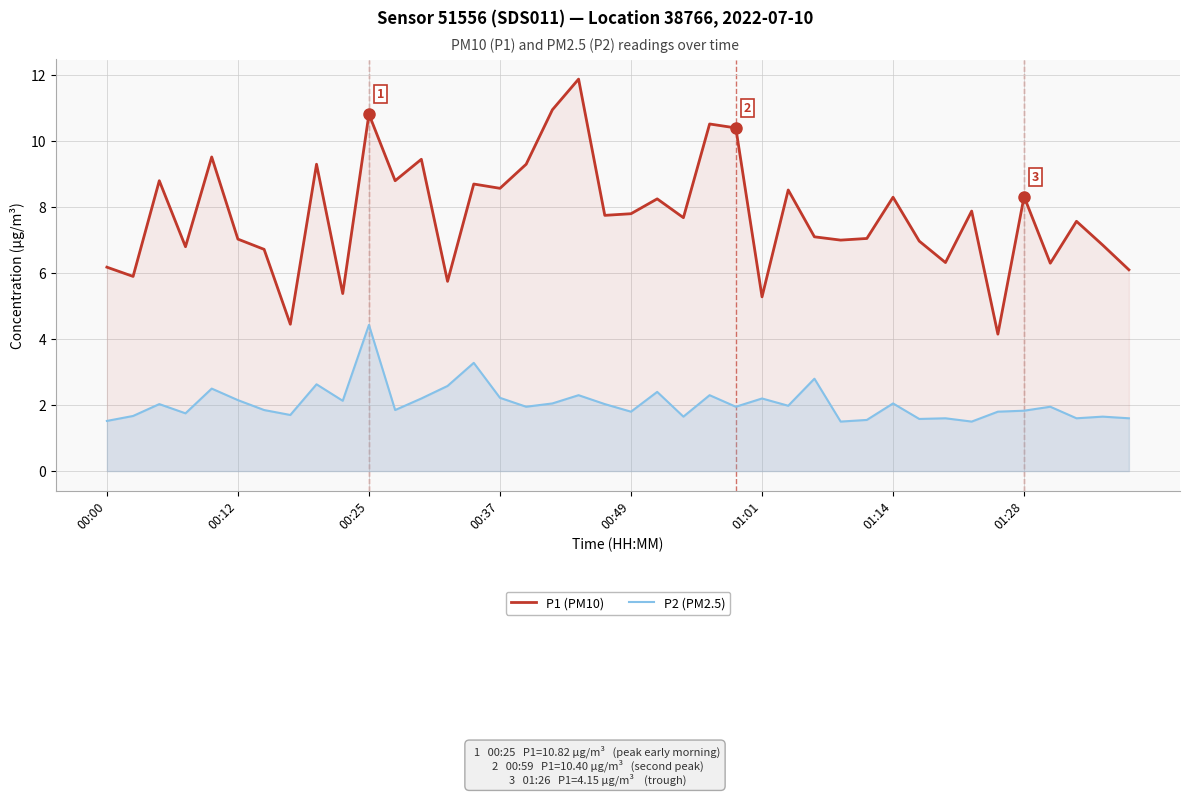

What is the minimum value for P2 (PM2.5)?

1.5